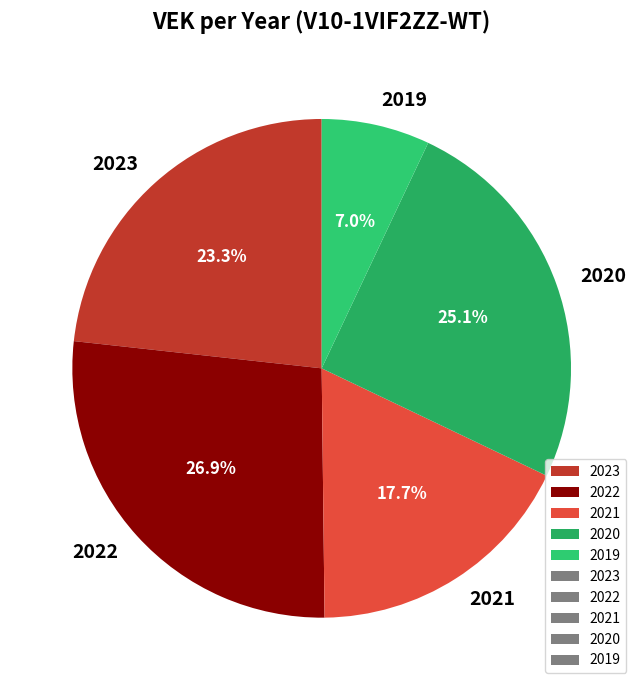

How many segments does this pie chart have?

5